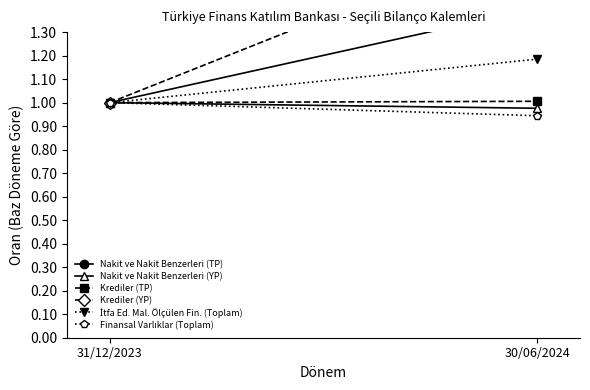

Is it true that İtfa Ed. Mal. Ölçülen Fin. (Toplam) equals 1.0 at 31/12/2023?

True